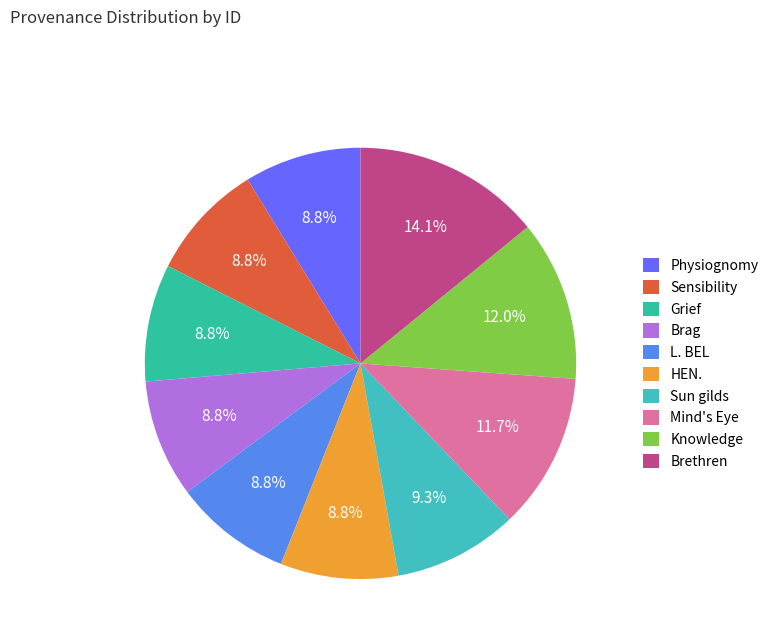

Combined, what portion of the pie is Mind's Eye and Sun gilds?

21.0%